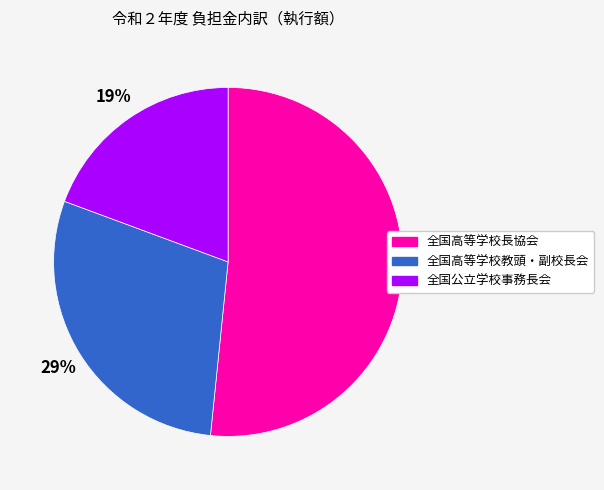

Rank the categories by value from highest to lowest.

全国高等学校長協会, 全国高等学校教頭・副校長会, 全国公立学校事務長会